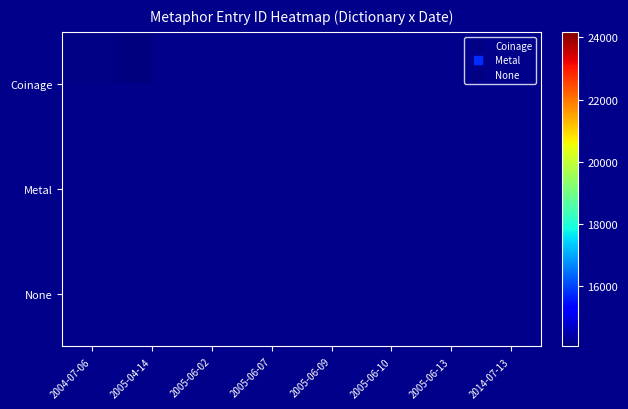

Rank the series by their maximum value, from lowest to highest.

Coinage, Metal, None